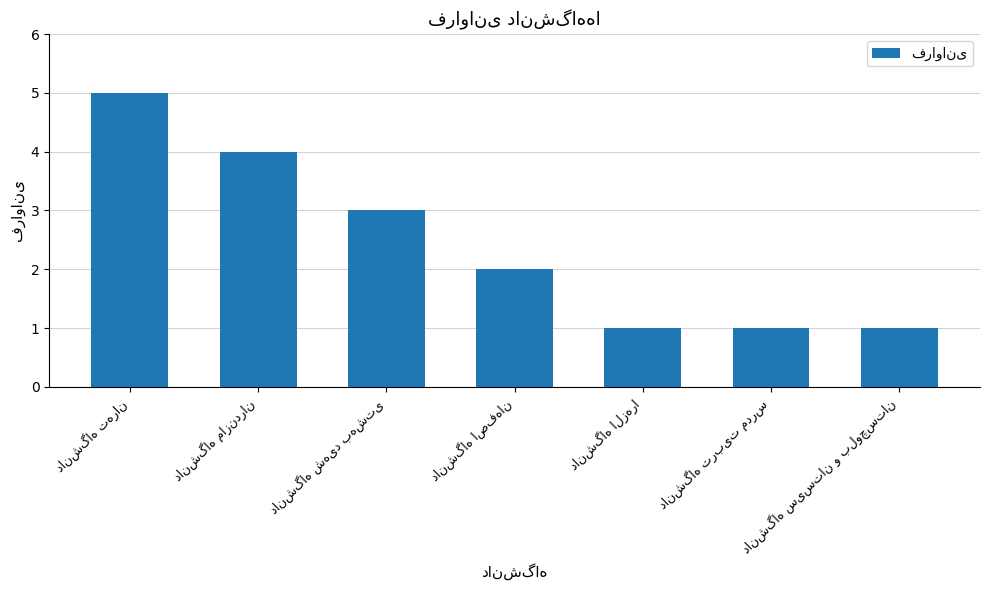

What is the maximum value shown in the chart?

5